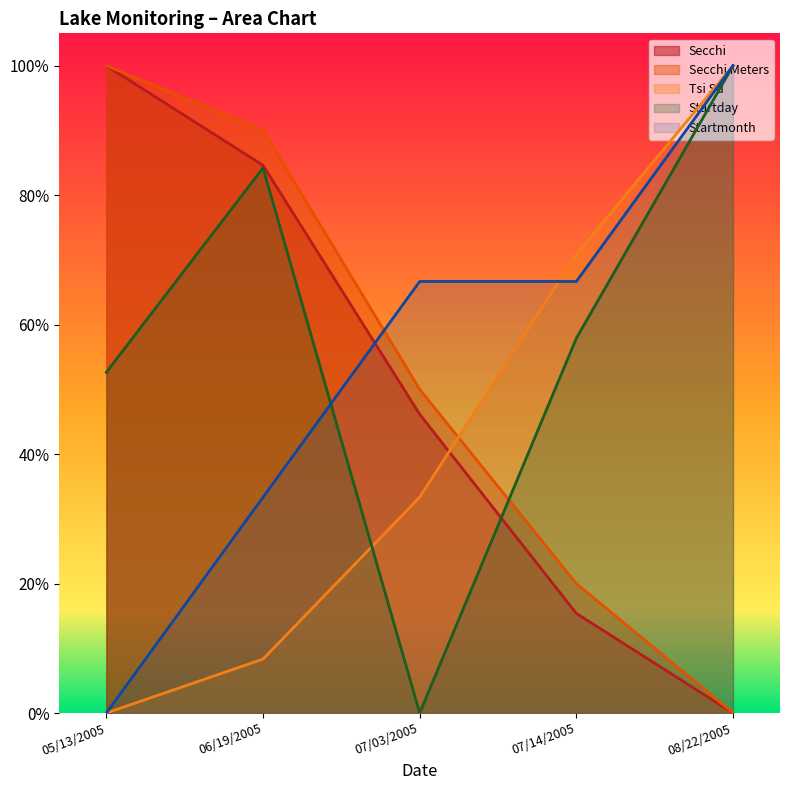

Does the chart have visible grid lines?

No